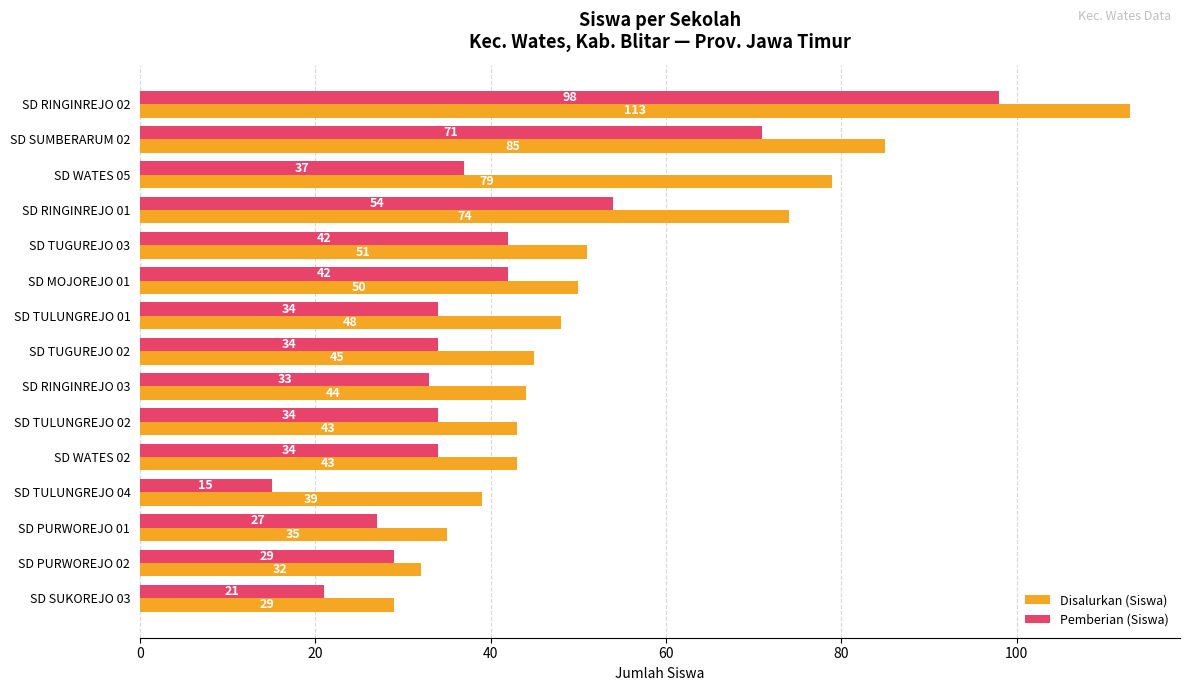

What is the sum of the Disalurkan (Siswa) values at SD RINGINREJO 03 and SD RINGINREJO 02?

157